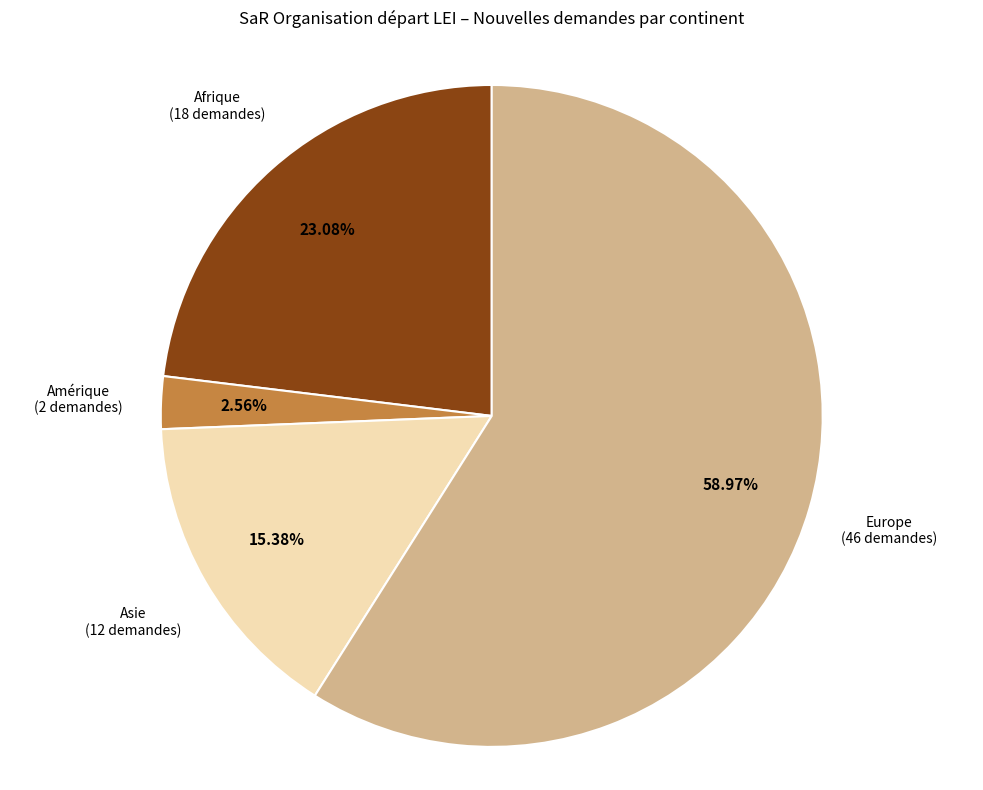

To the nearest percent, what portion does Amérique represent?

3%